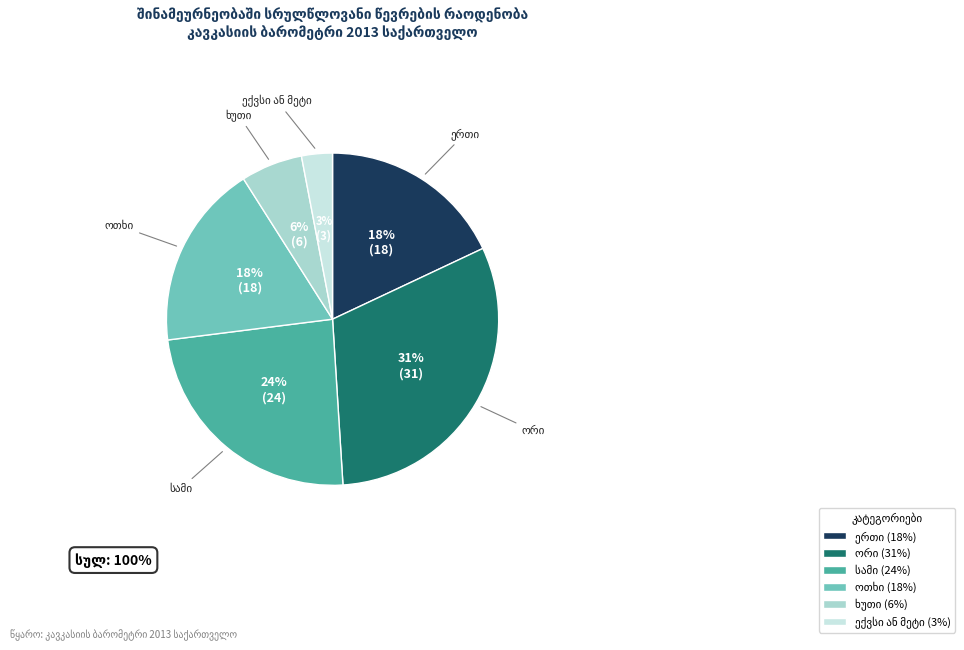

Is there any slice that represents more than half of the pie?

No